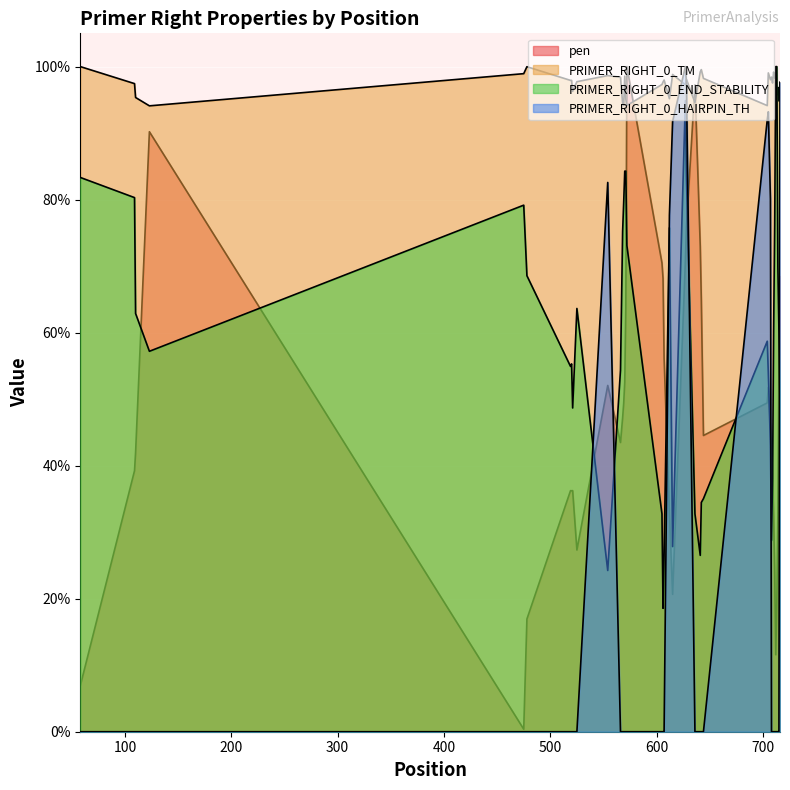

Reading right to left, what are all the values shown in this chart?

pen: 716=0.7	715=0.6	714=0.3	713=0.2	712=0.1	711=0.2	710=0.3	709=0.4	708=0.4	707=0.5	705=0.5	704=0.5	644=0.4	642=0.6	641=0.7	636=1.0	628=0.8	627=0.7	615=0.2	612=0.3	607=0.6	606=0.7	605=0.7	572=1.0	571=0.6	570=0.5	569=0.5	568=0.5	566=0.4	554=0.5	525=0.3	521=0.4	520=0.4	519=0.4	478=0.2	475=0.0	123=0.9	110=0.4	109=0.4	58=0.1
PRIMER_RIGHT_0_TM: 716=1.0	715=0.9	714=1.0	713=1.0	712=1.0	711=1.0	710=1.0	709=1.0	708=1.0	707=1.0	705=1.0	704=0.9	644=1.0	642=1.0	641=1.0	636=0.9	628=1.0	627=1.0	615=1.0	612=1.0	607=1.0	606=1.0	605=1.0	572=0.9	571=1.0	570=1.0	569=0.9	568=0.9	566=1.0	554=1.0	525=1.0	521=1.0	520=1.0	519=1.0	478=1.0	475=1.0	123=0.9	110=1.0	109=1.0	58=1.0
PRIMER_RIGHT_0_END_STABILITY: 716=0.5	715=0.6	714=0.7	713=1.0	712=1.0	711=0.8	710=0.6	709=0.4	708=0.3	707=0.4	705=0.5	704=0.6	644=0.4	642=0.3	641=0.3	636=0.3	628=0.8	627=0.9	615=0.3	612=0.8	607=0.3	606=0.2	605=0.3	572=0.7	571=0.8	570=0.8	569=0.8	568=0.8	566=0.5	554=0.2	525=0.6	521=0.5	520=0.6	519=0.5	478=0.7	475=0.8	123=0.6	110=0.6	109=0.8	58=0.8
PRIMER_RIGHT_0_HAIRPIN_TH: 716=1.0	715=0.0	714=0.0	713=0.0	712=0.0	711=0.0	710=0.0	709=0.0	708=0.0	707=0.8	705=0.9	704=0.9	644=0.0	642=0.0	641=0.0	636=0.0	628=1.0	627=1.0	615=0.9	612=0.8	607=0.0	606=0.0	605=0.0	572=0.0	571=0.0	570=0.0	569=0.0	568=0.0	566=0.0	554=0.8	525=0.0	521=0.0	520=0.0	519=0.0	478=0.0	475=0.0	123=0.0	110=0.0	109=0.0	58=0.0